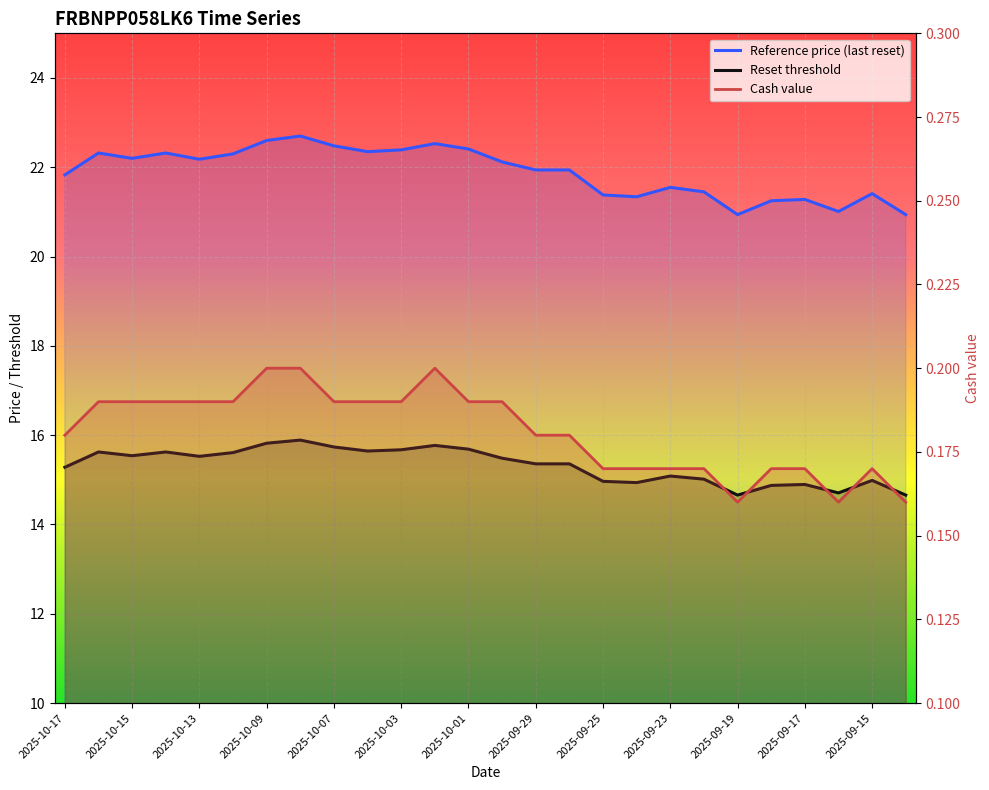

Which series has the largest total across all categories?

Reference price (last reset)